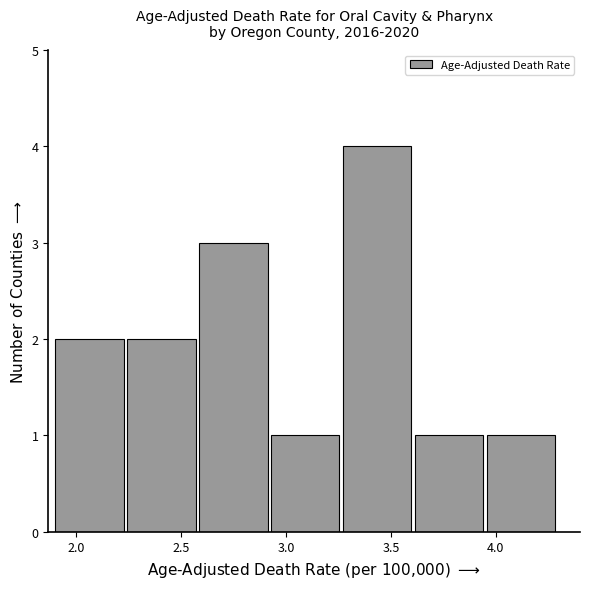

Which range on the x-axis has the tallest bar?

3.25 to 3.60